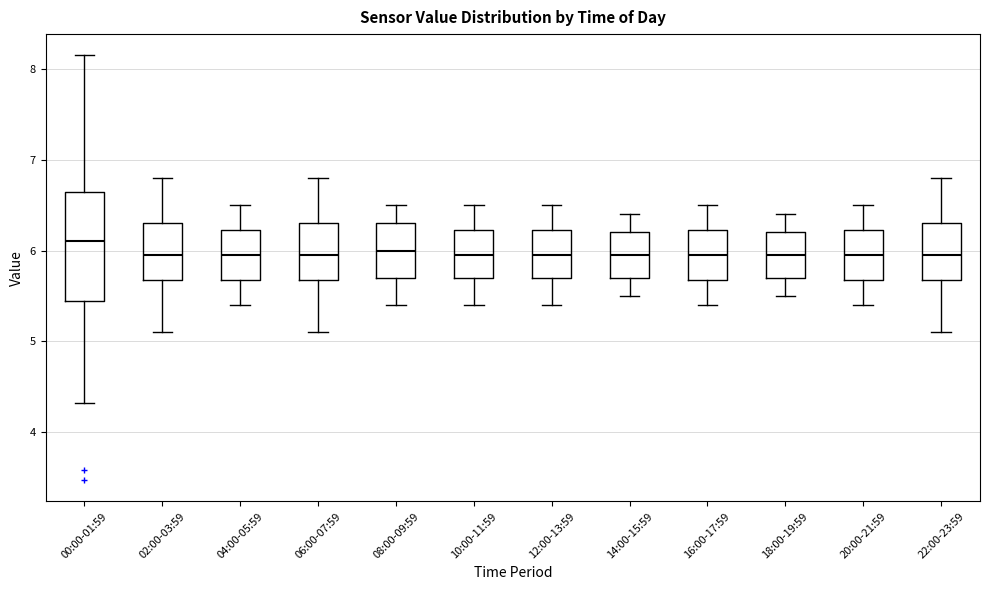

Where is the upper edge of the box for 06:00-07:59 on the y-axis? The values are not printed on the chart, so give them approximately, as read against the axis.

6.3